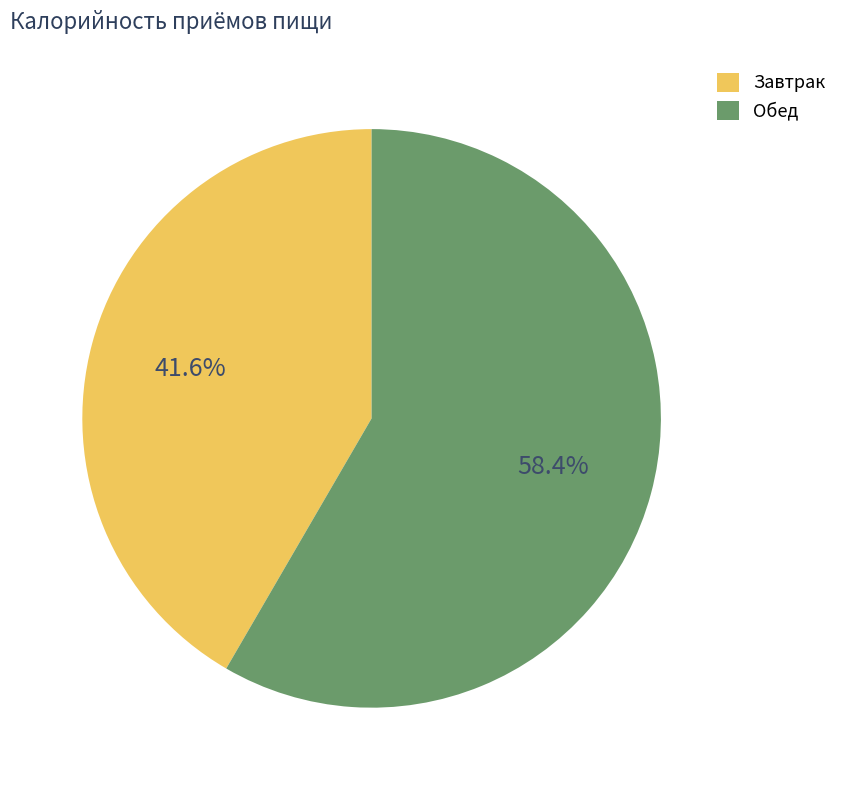

What percentage is NOT represented by Обед?

41.6%